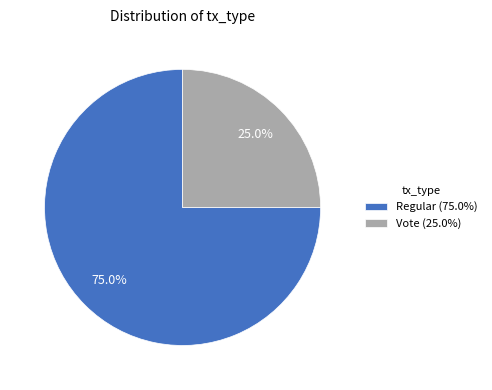

How many segments does this pie chart have?

2